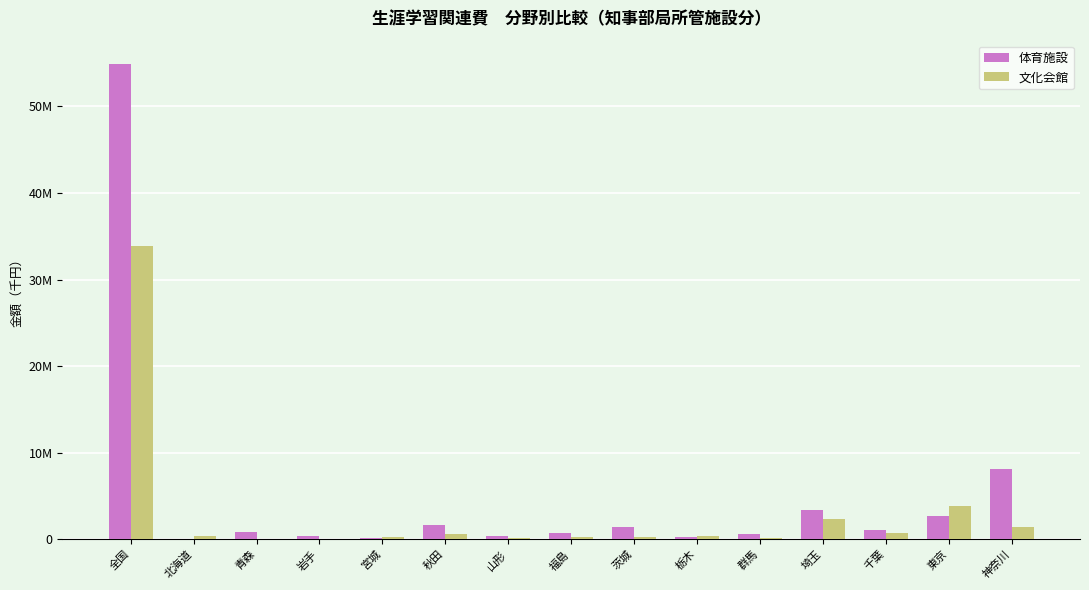

At 茨城, list the series in order from largest to smallest.

体育施設, 文化会館